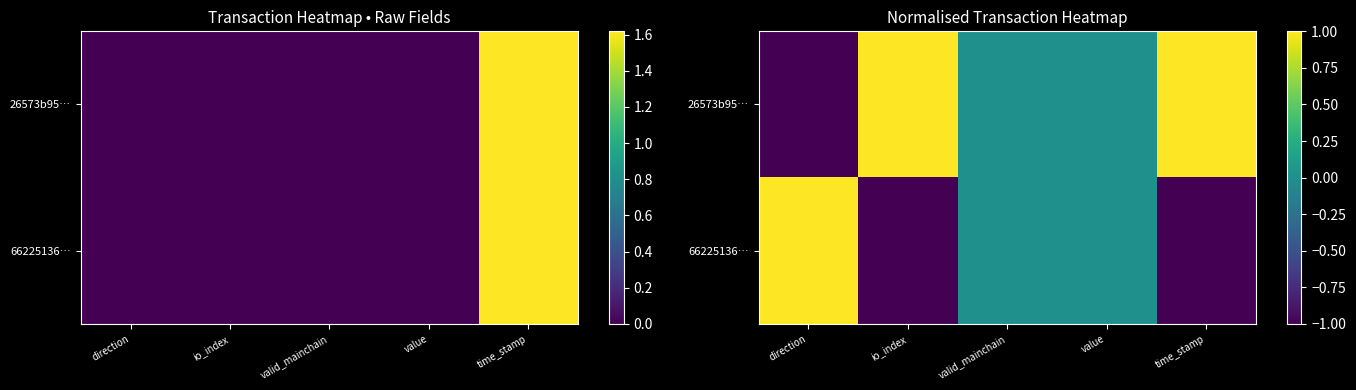

At which label is 66225136… closest to 0?

valid_mainchain